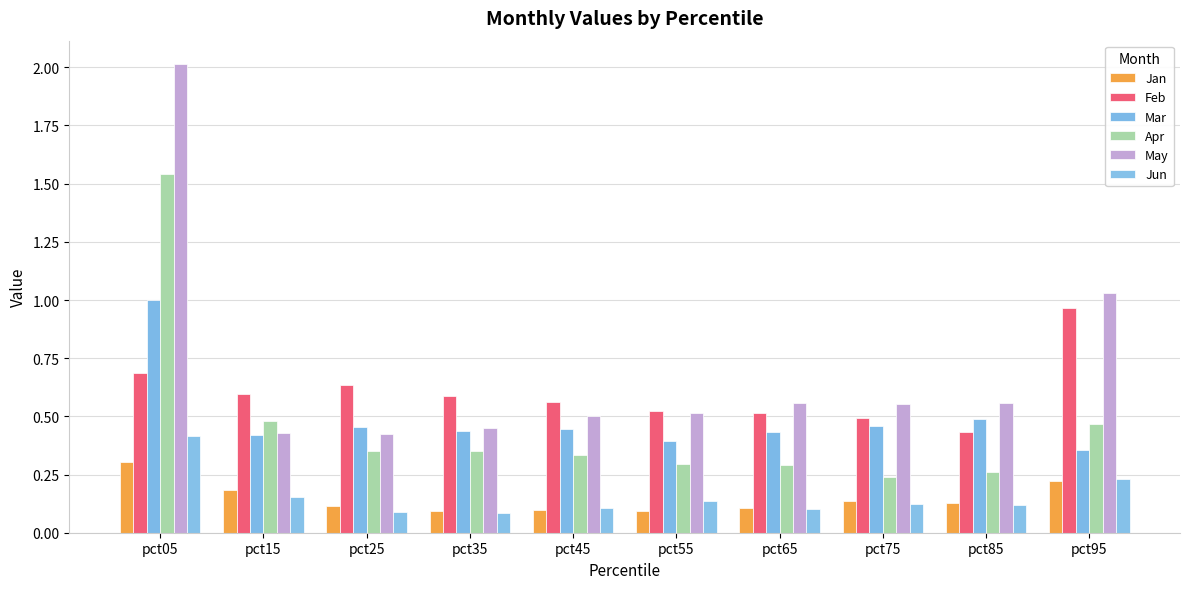

How many groups of bars are there?

10